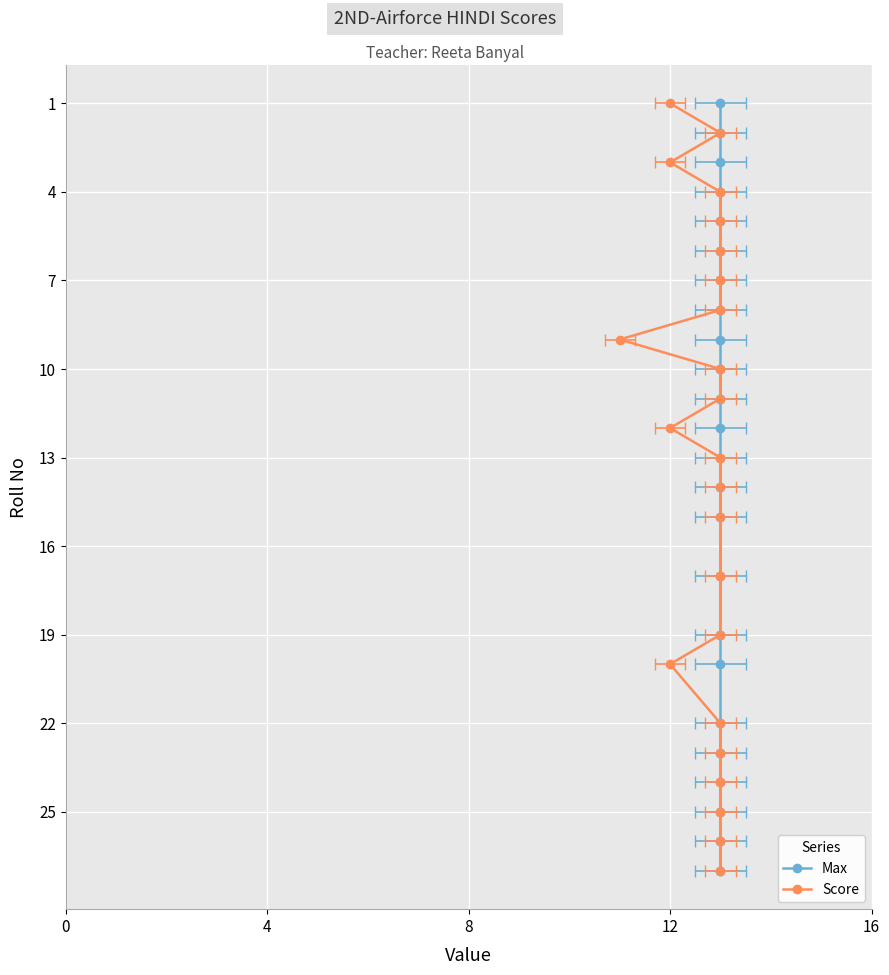

How many data points does each series have?

24